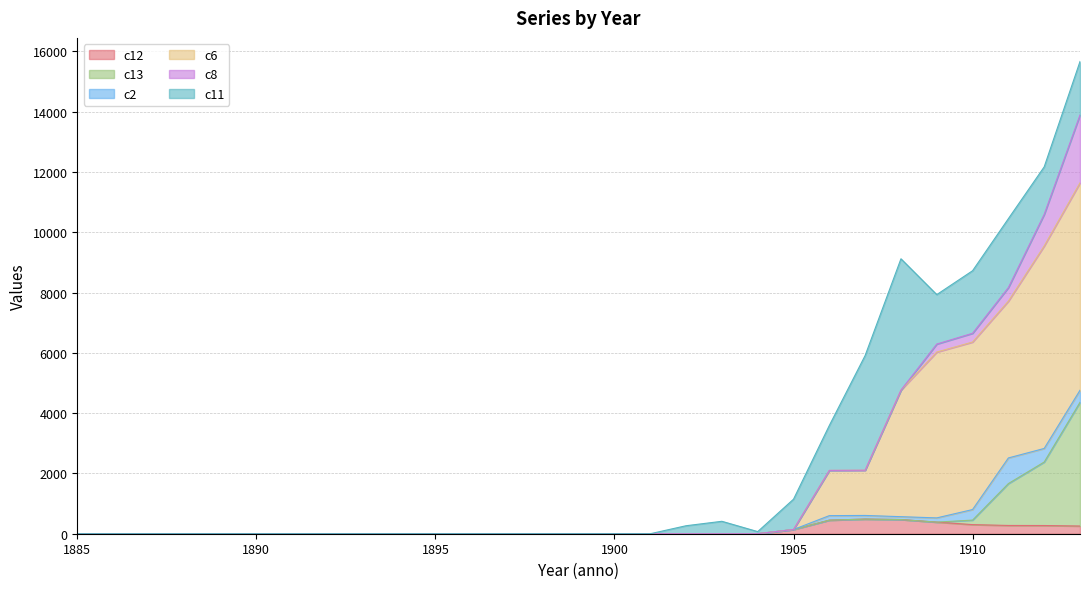

What is the difference between the c12 values at 1901 and 1907?

486